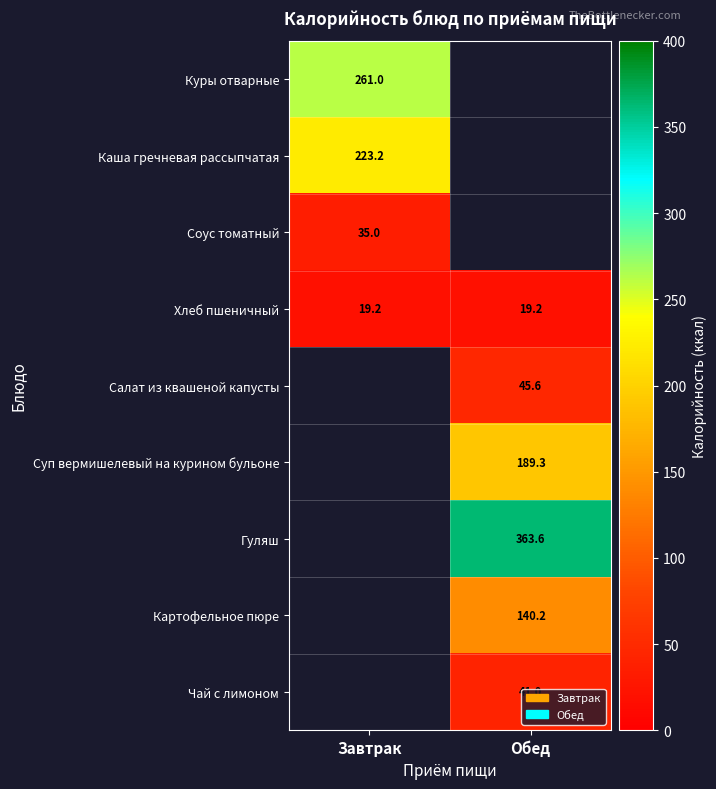

Read the Хлеб пшеничный value at Завтрак.

19.2